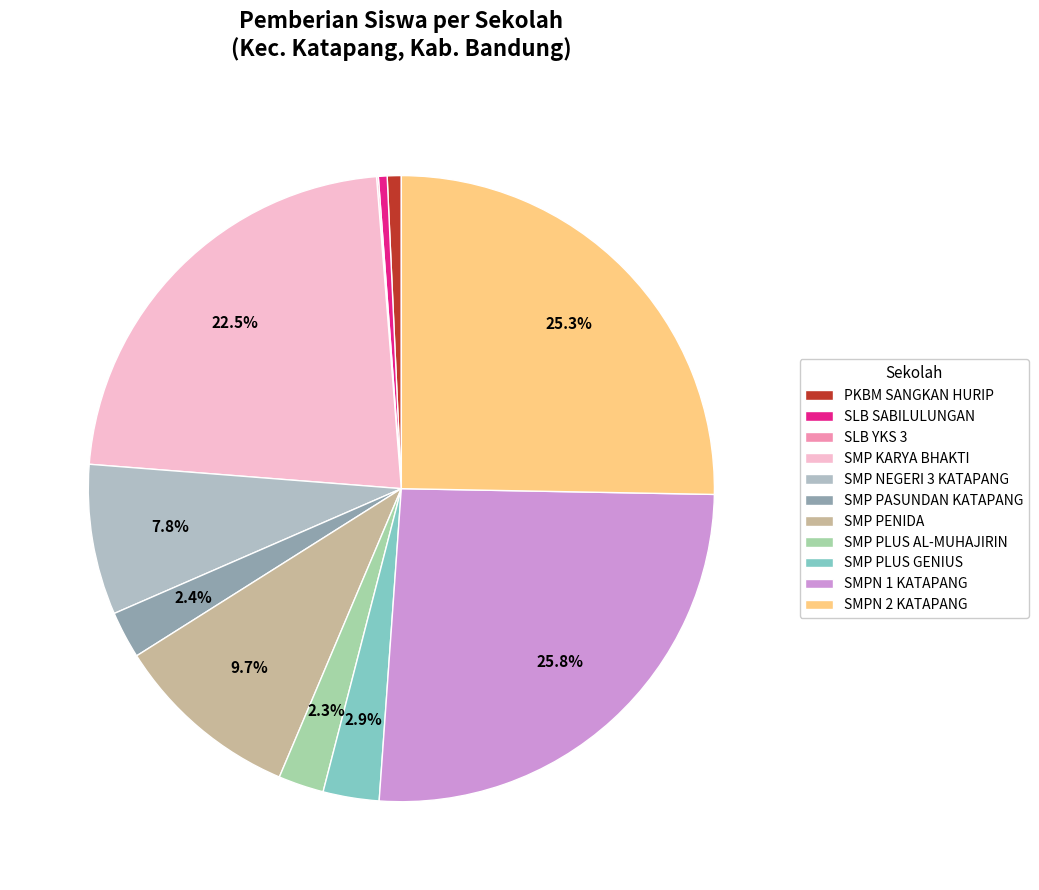

The SMP KARYA BHAKTI slice represents 13% of the pie. True or false?

False